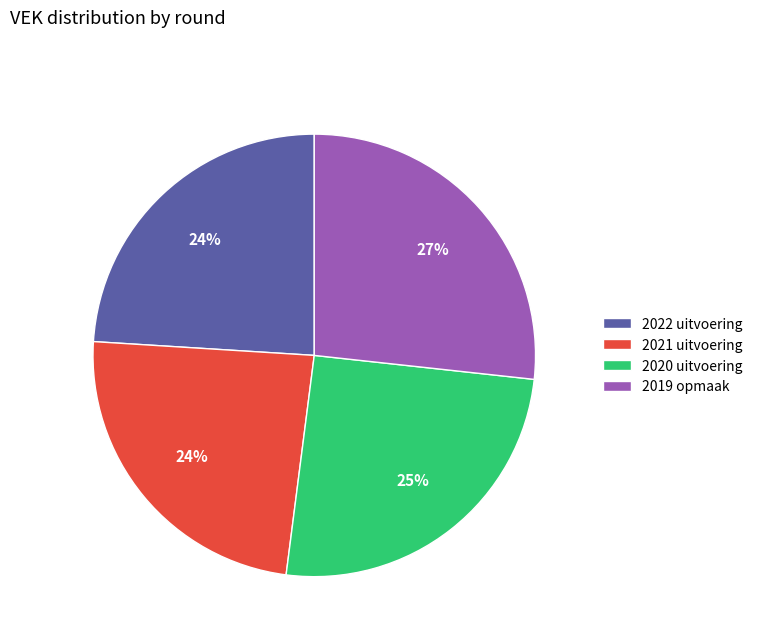

To the nearest percent, what portion does 2020 uitvoering represent?

25%